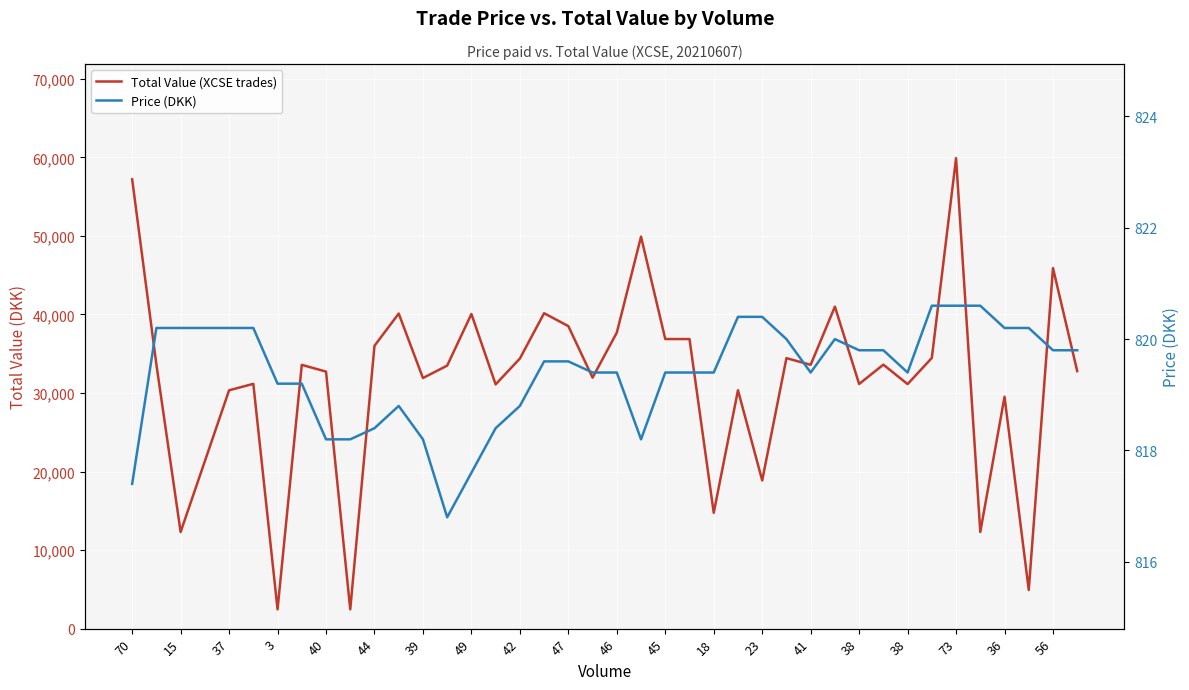

What is the average value of the Price (DKK) series?

819.4